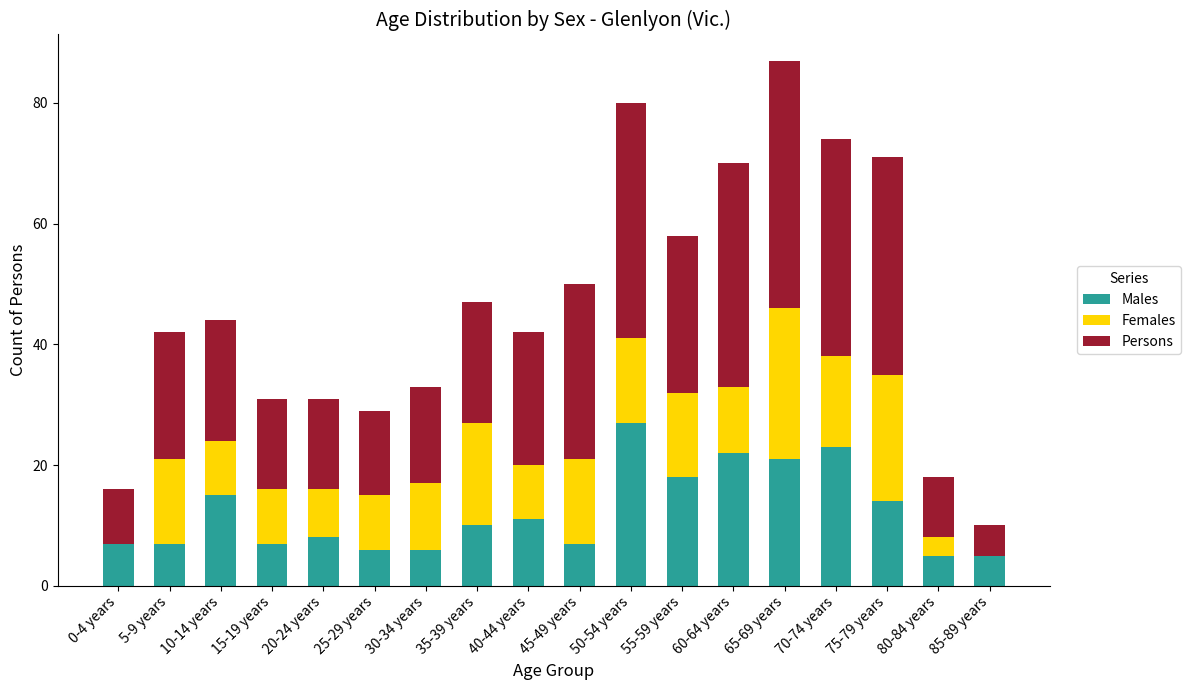

Does the chart contain stacked bars?

Yes